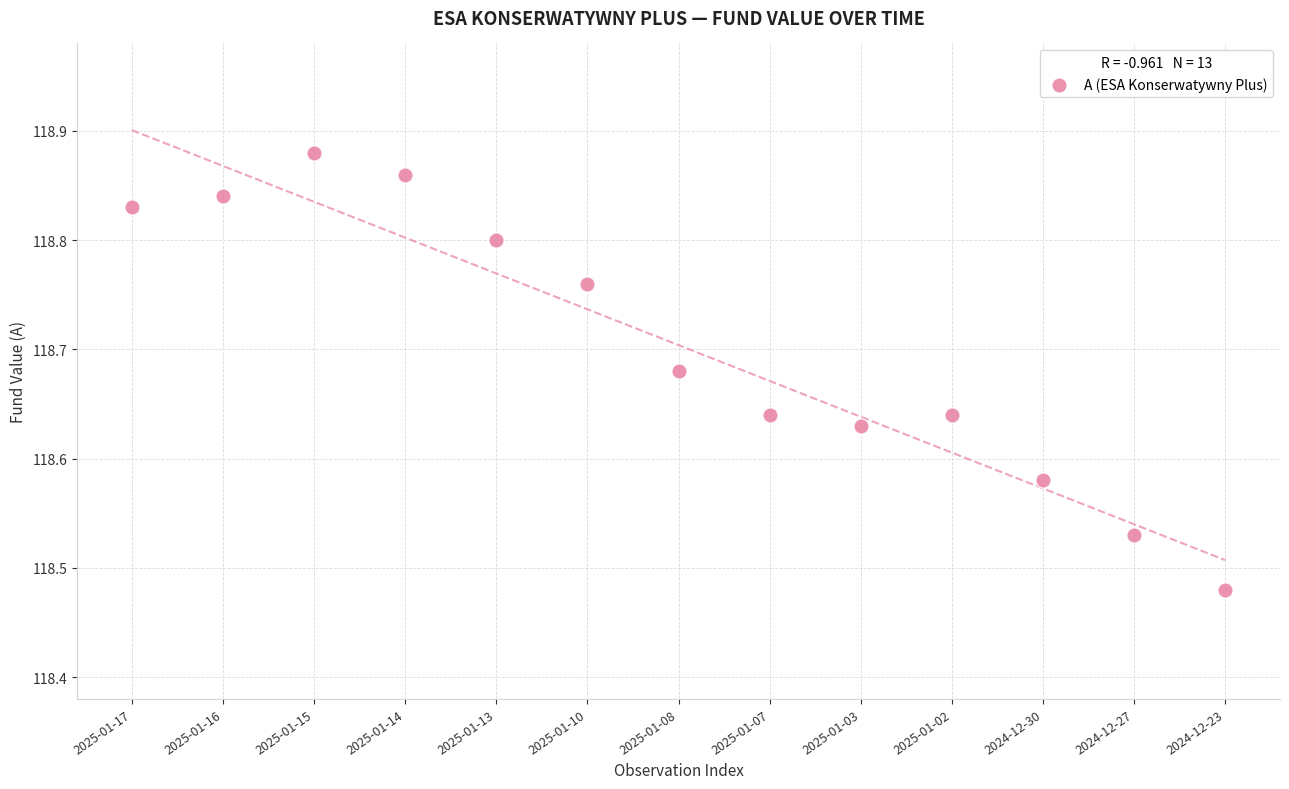

What is the range of Y values (max minus min)?

0.4